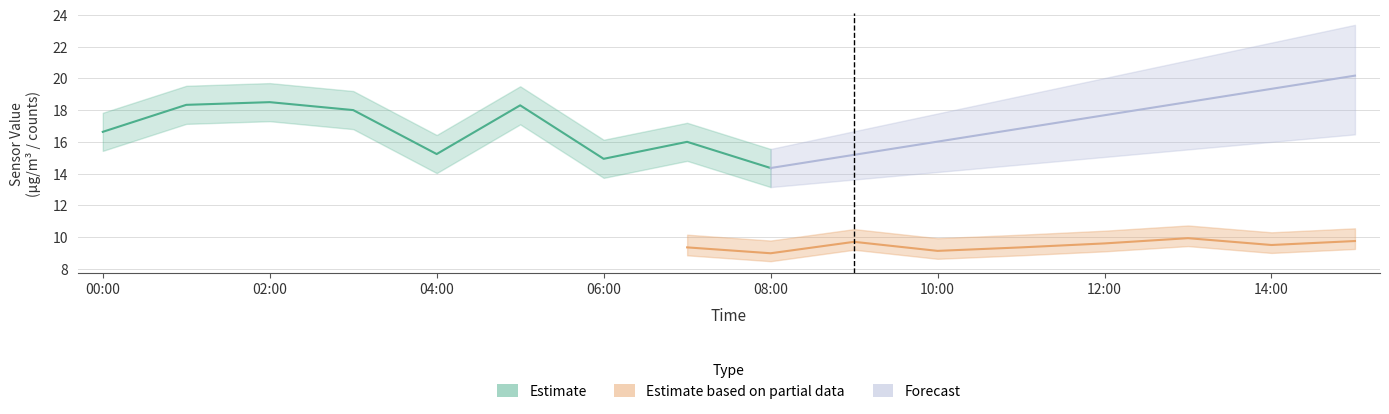

At which label is SDS_P1 closest to 16?

07:00